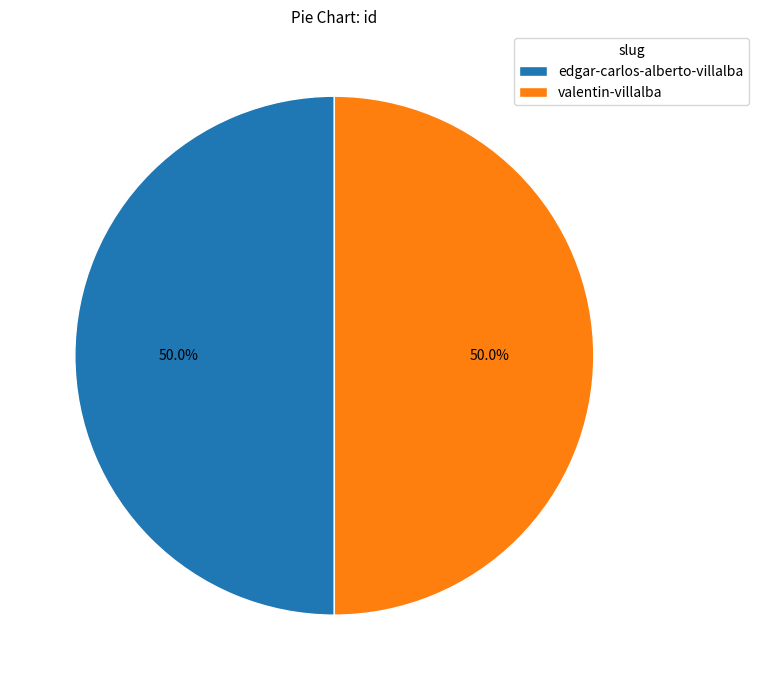

To the nearest percent, what is the average slice percentage?

50%